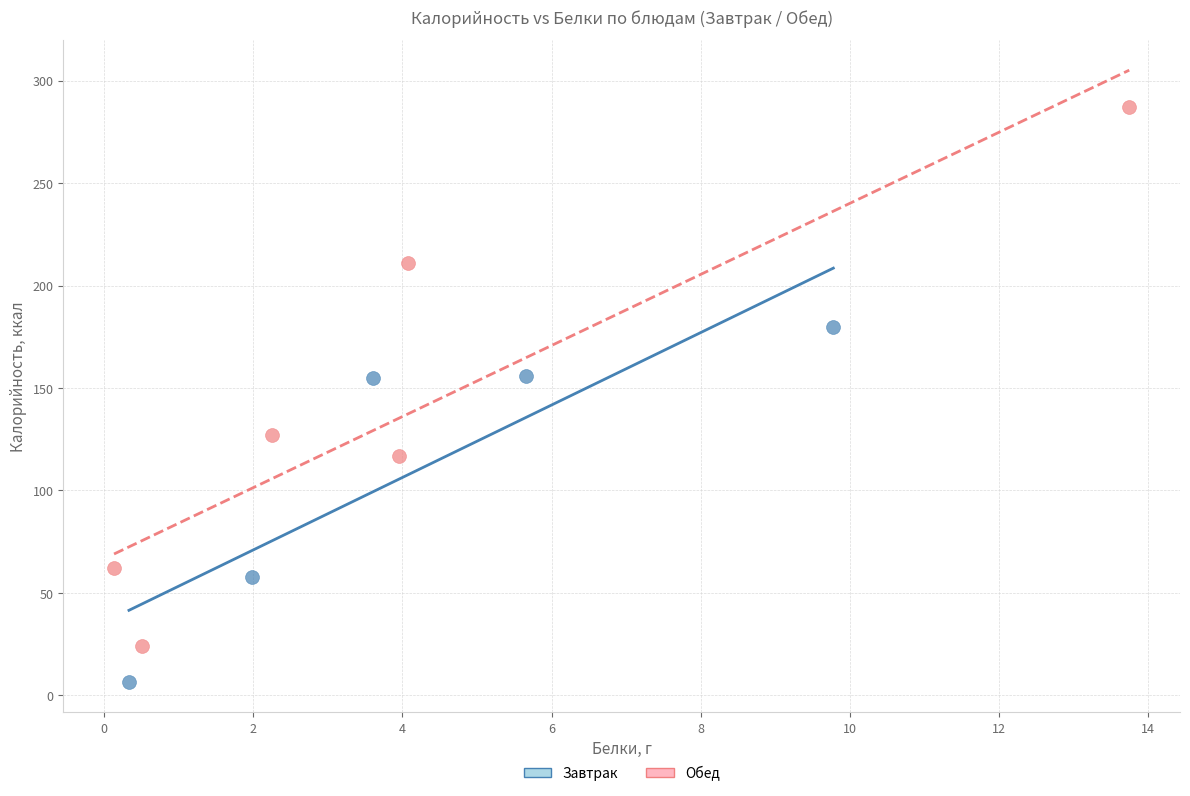

Which series reaches the minimum Y coordinate?

Завтрак